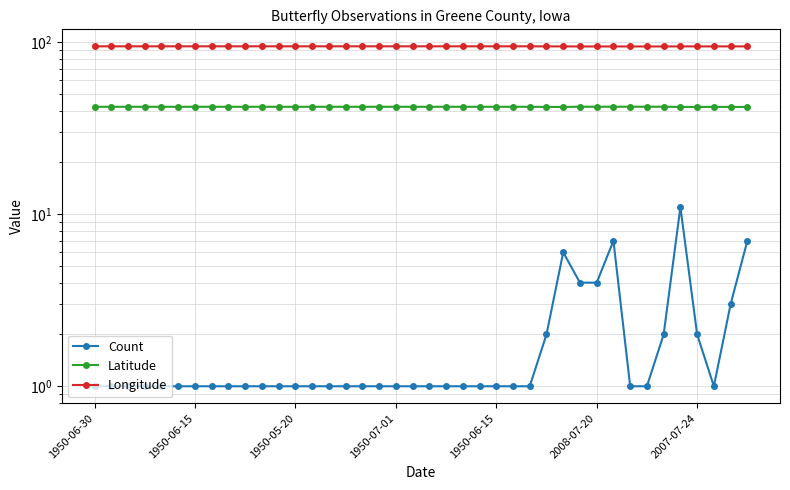

At how many categories does at least one series exceed 2?

40